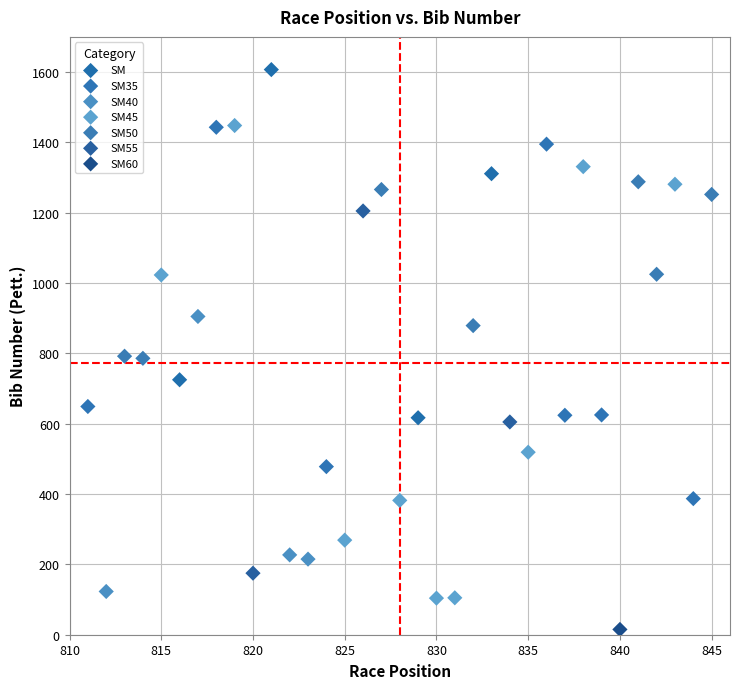

What are all the series names shown in the legend?

SM, SM35, SM40, SM45, SM50, SM55, SM60